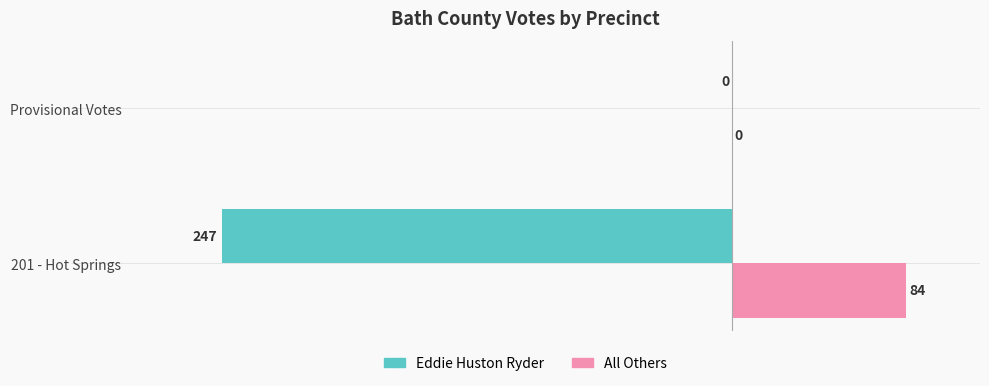

Is the value of Eddie Huston Ryder at Provisional Votes greater than the value of All Others at 201 - Hot Springs?

No